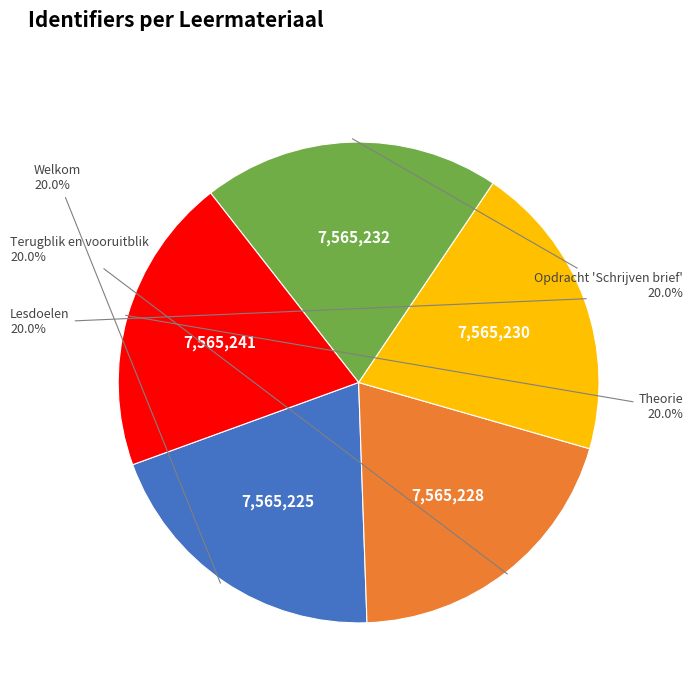

Does any single category account for the majority?

No